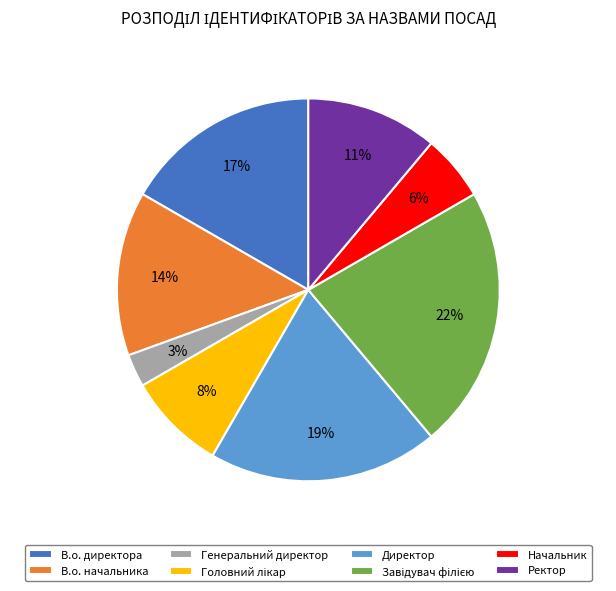

The В.о. начальника slice represents 14% of the pie. True or false?

True